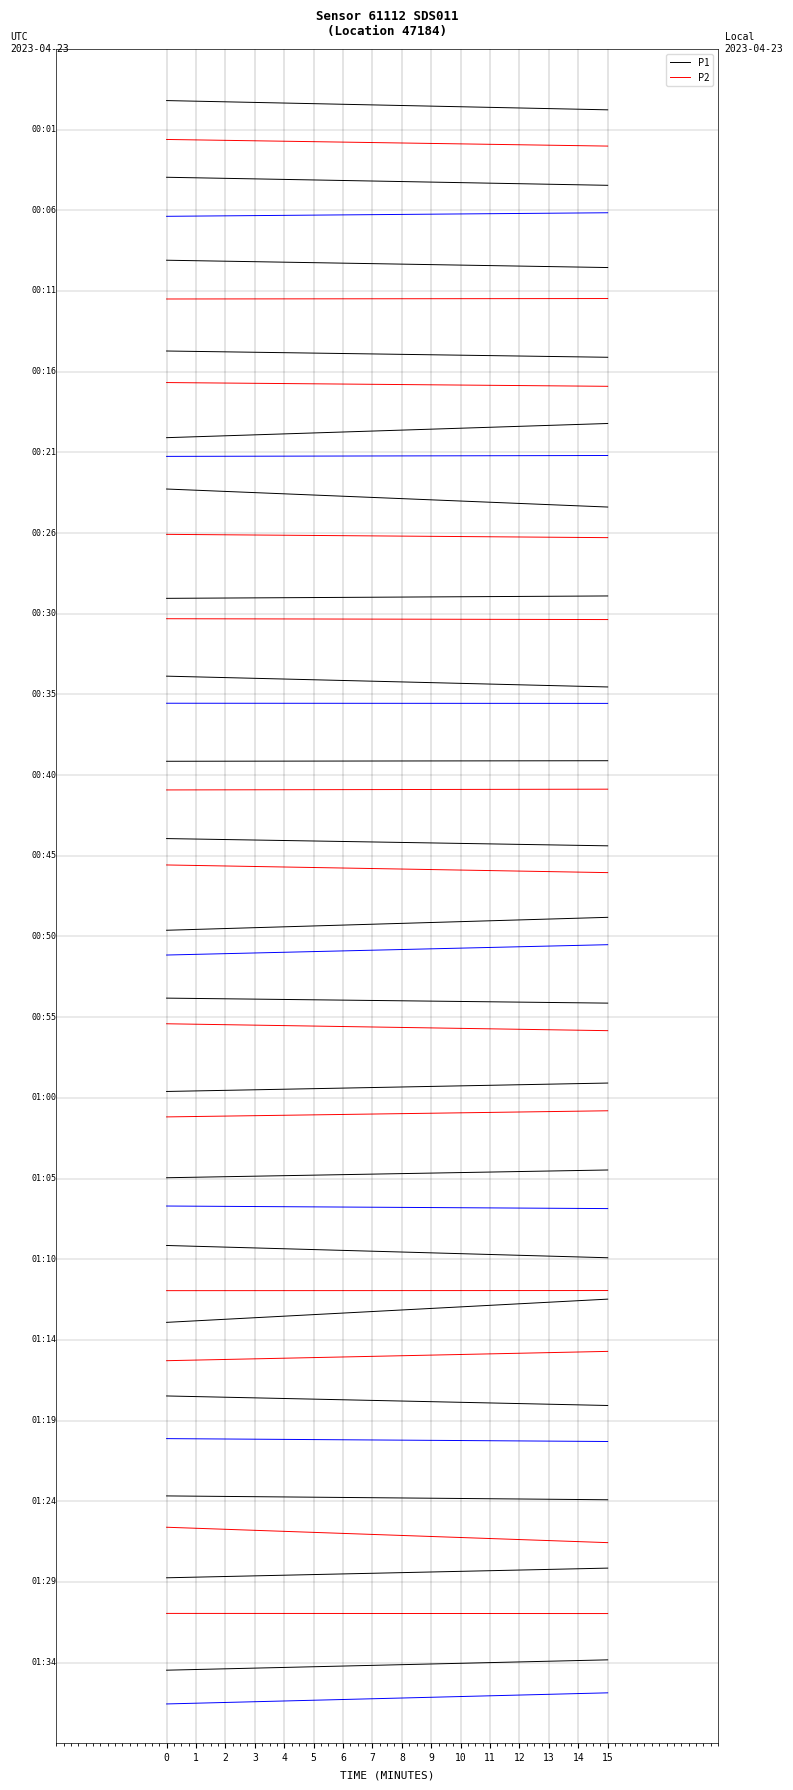

What is the value of the P1 point at the 1st from the left?

1.1